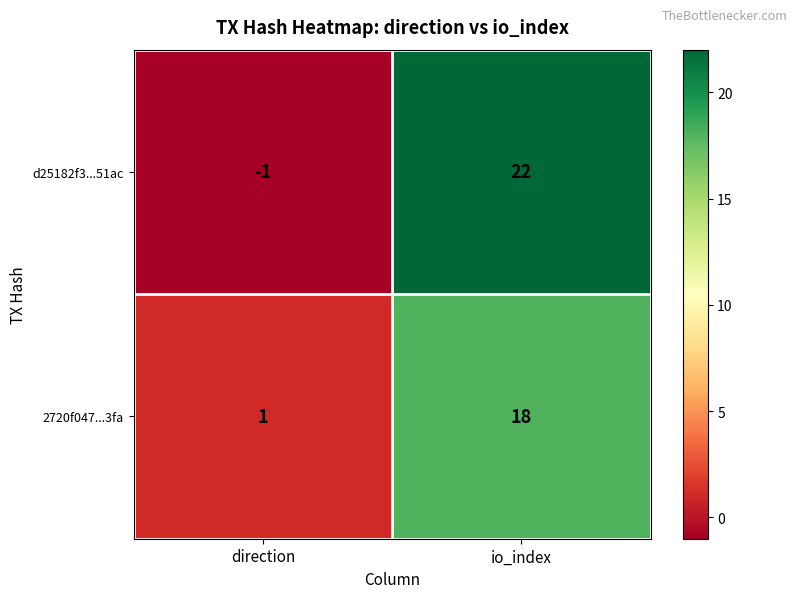

How many negative values does the d25182f3...51ac series have?

1